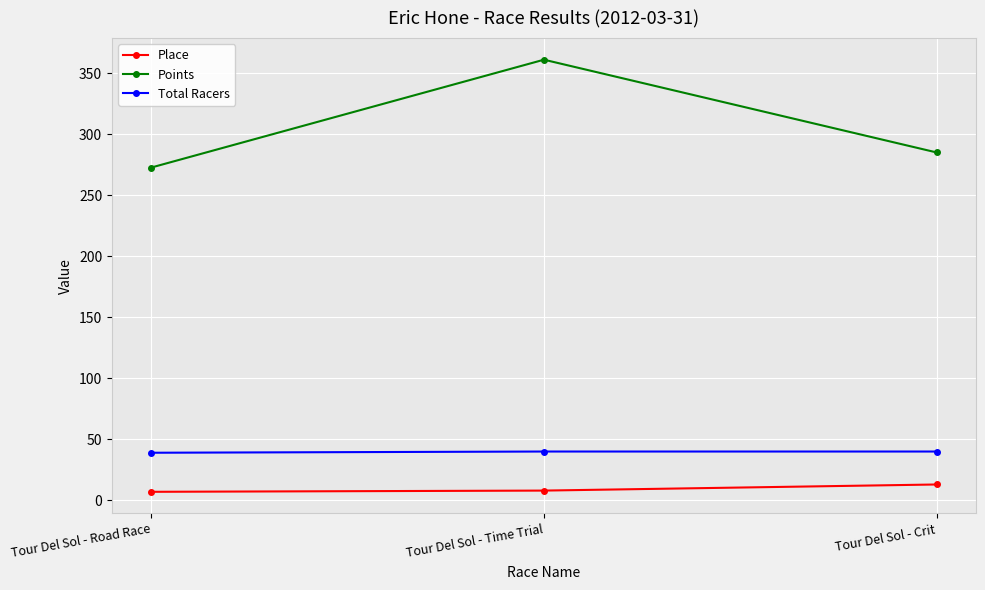

List the series in order of their peak value, lowest first.

Place, Total Racers, Points